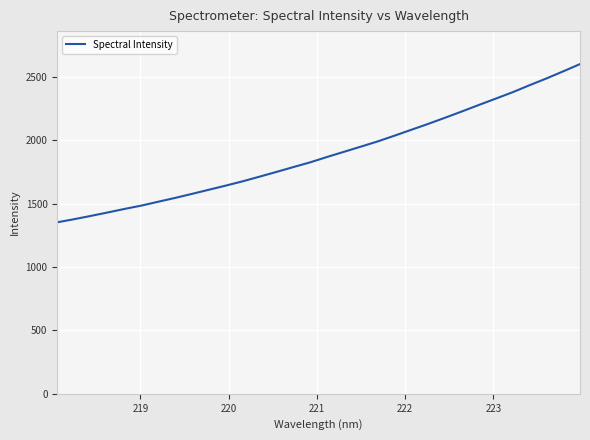

What is the difference between the second highest and second lowest values?

1167.0